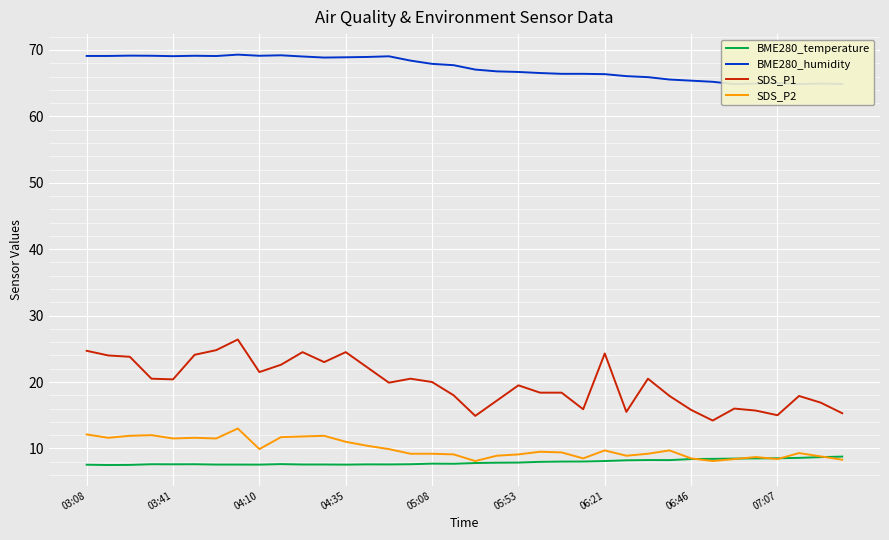

In SDS_P2, how many points are higher than both neighbors (excluding endpoints)?

9